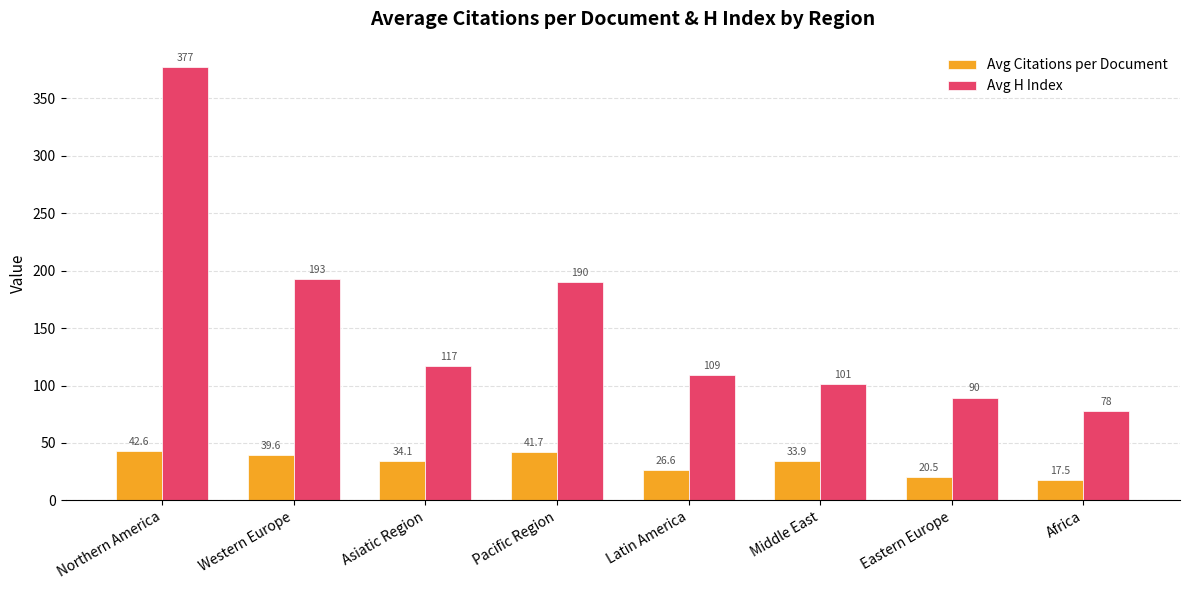

What is the difference between the second highest and second lowest values in the Avg Citations per Document series?

21.3